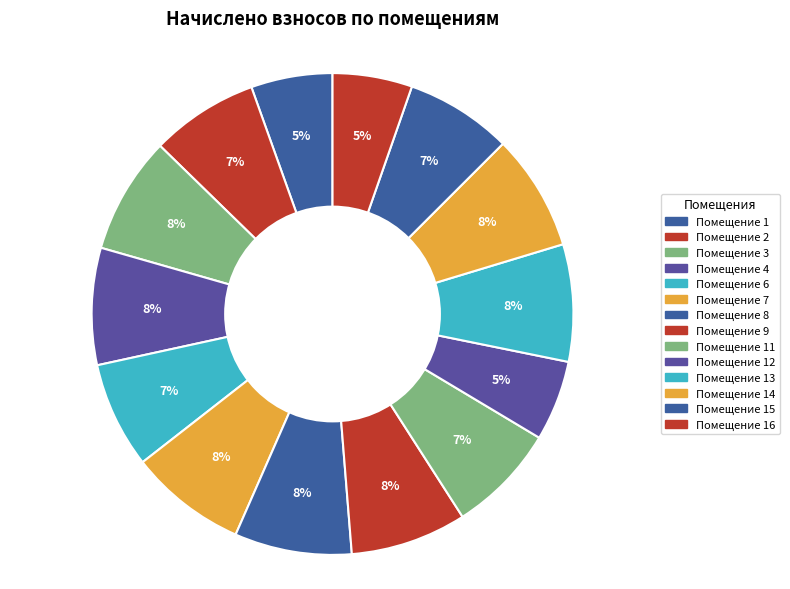

Which slice is the smallest?

16